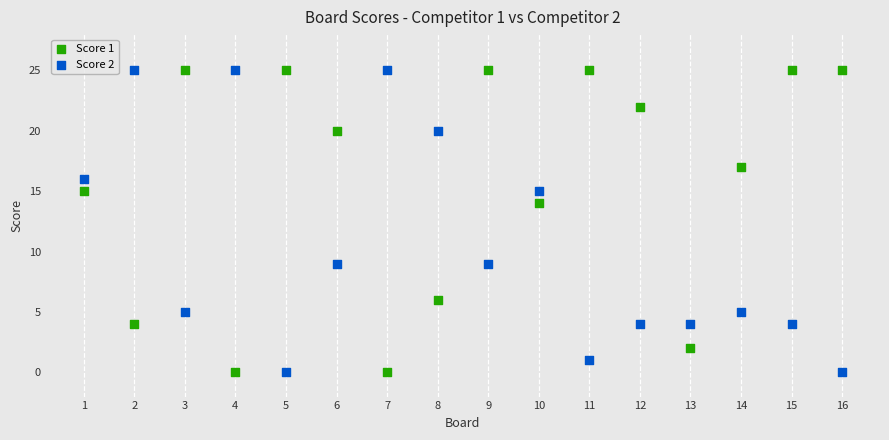

Across all data points, what is the range of X values (max minus min)?

15